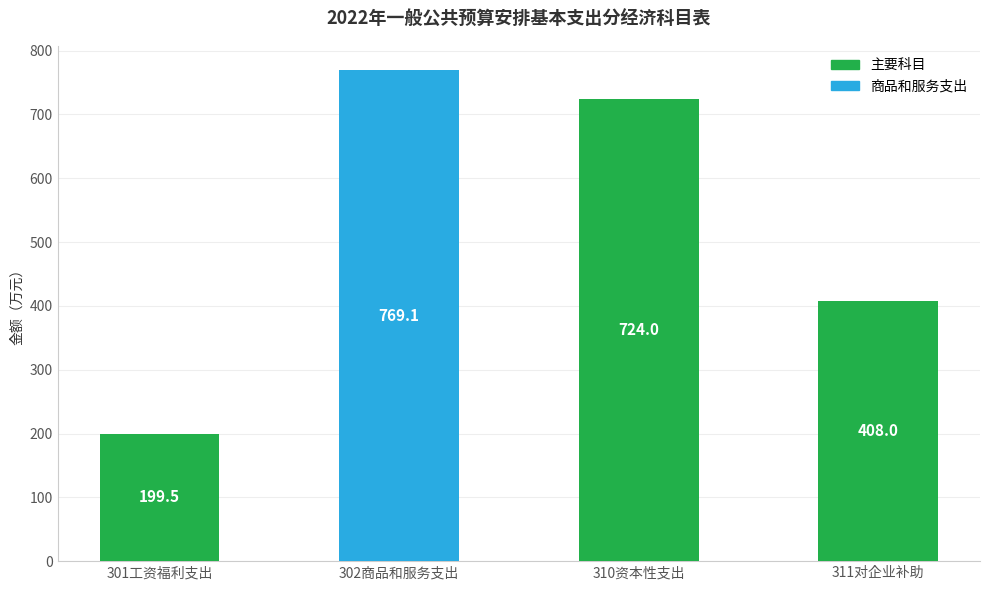

List the labels in order of value, smallest first.

301工资福利支出, 311对企业补助, 310资本性支出, 302商品和服务支出